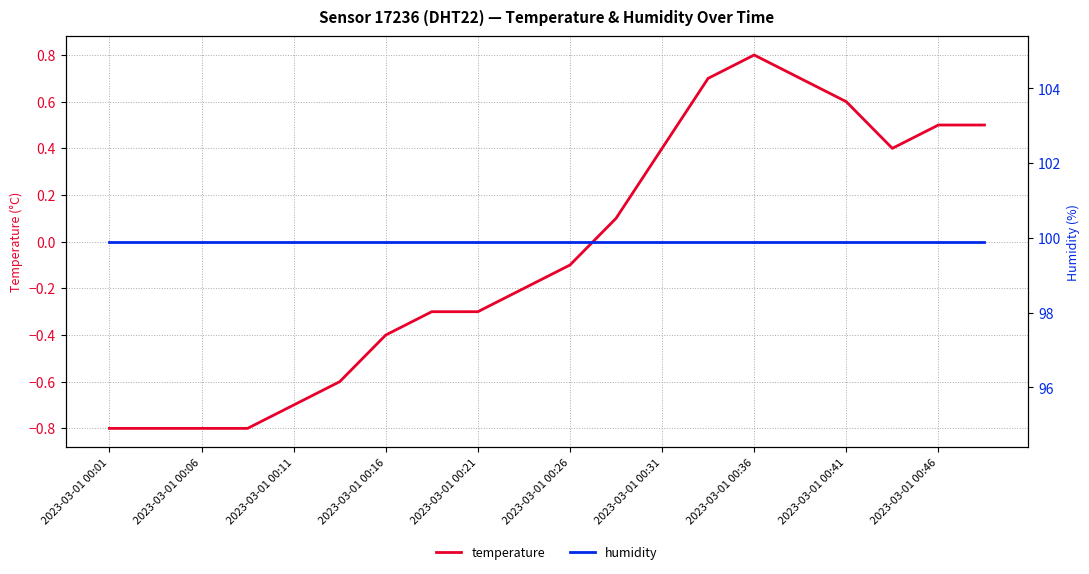

The temperature series shows 0.6 at 2023-03-01 00:41. True or false?

True